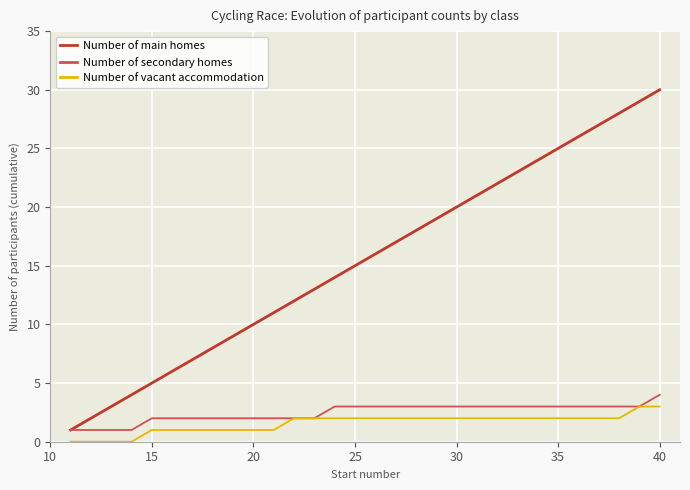

True or false: Number of main homes and Number of vacant accommodation intersect in this chart.

False